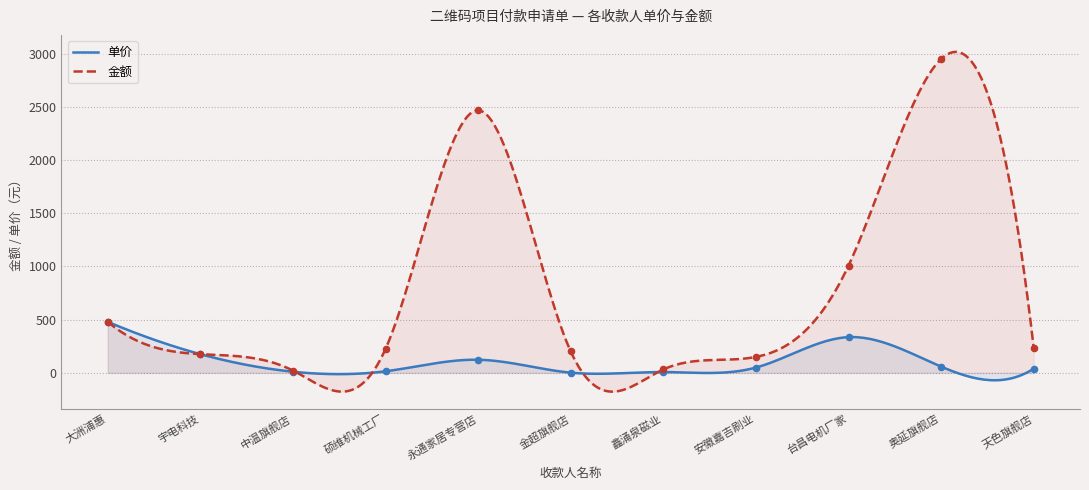

At which category is the sum across all series the highest?

奥延旗舰店